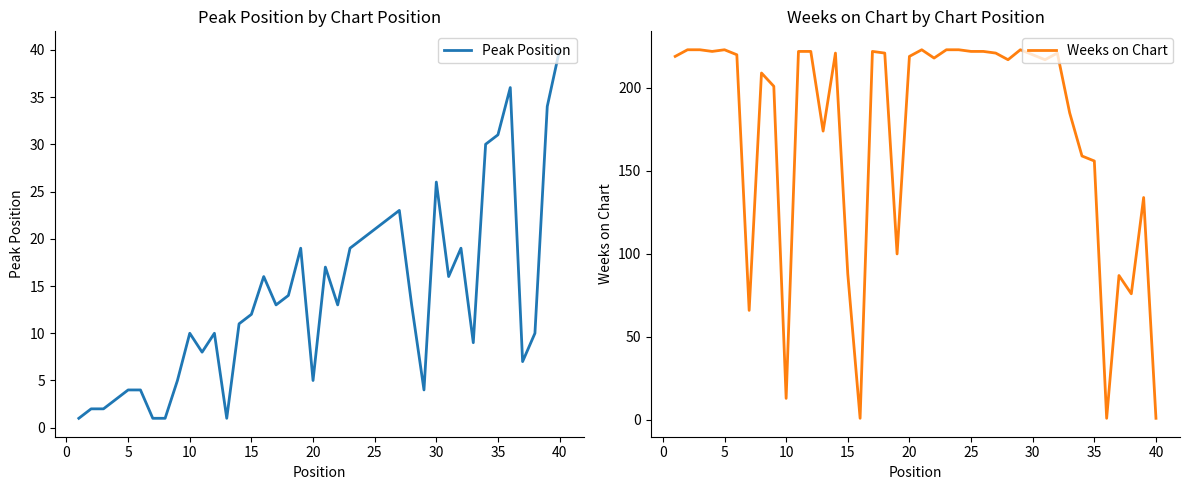

The Weeks on Chart series shows 156 at 35. True or false?

True